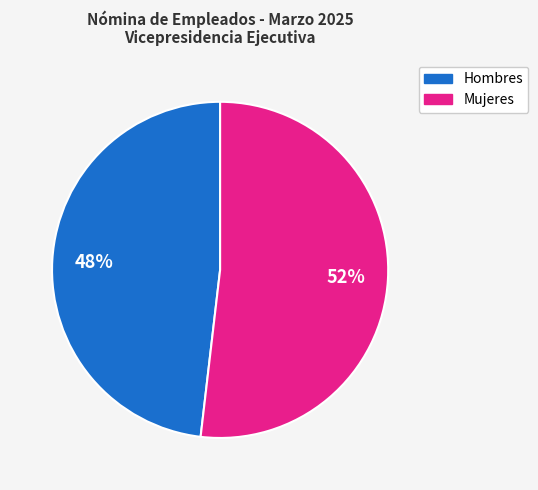

To the nearest percent, what is the average slice percentage?

50%